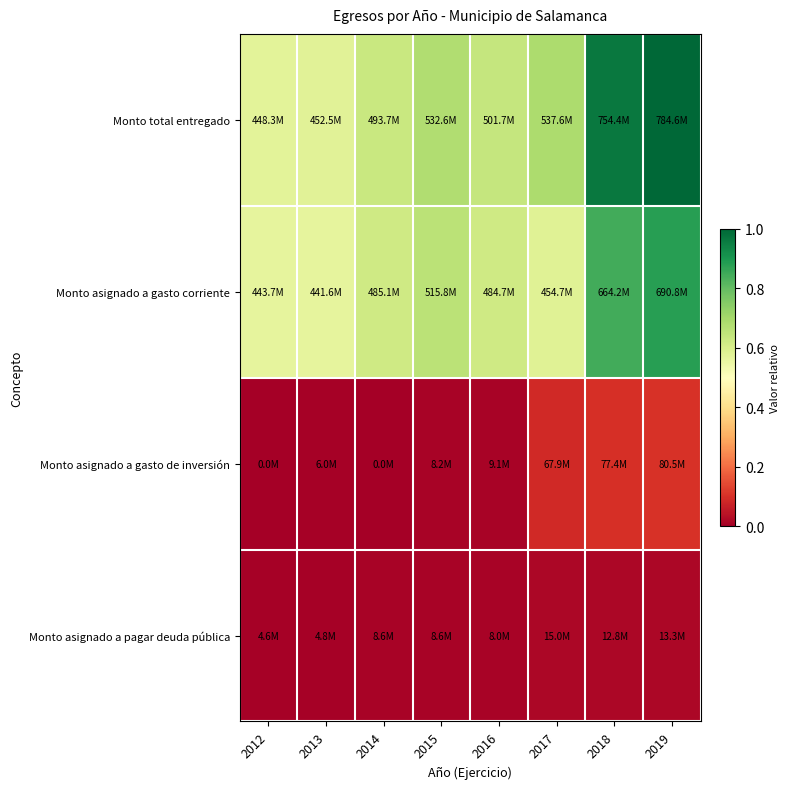

Which series has the largest total across all categories?

Monto total entregado